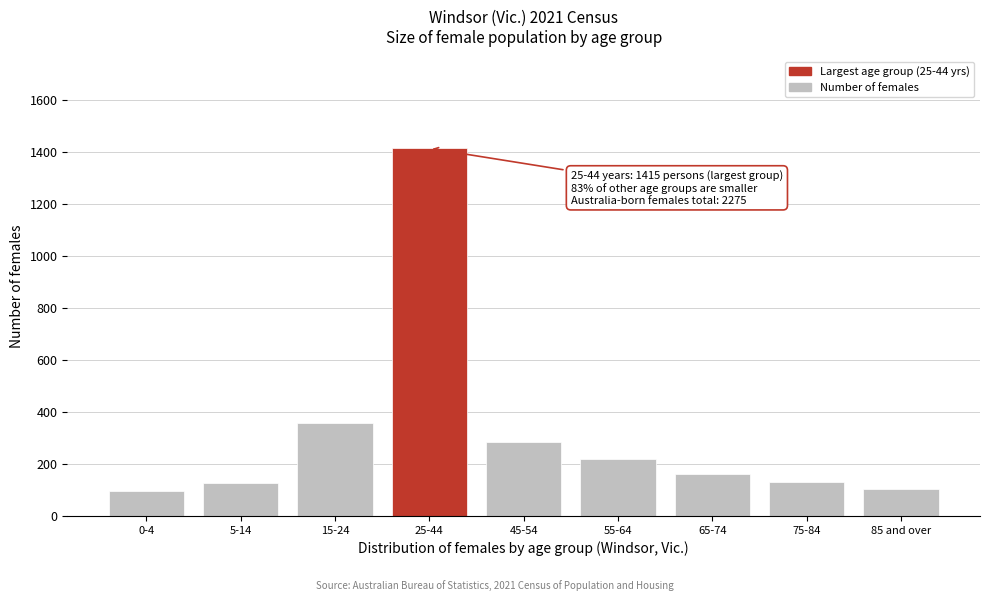

Which has a higher value, 0-4 or 55-64?

55-64